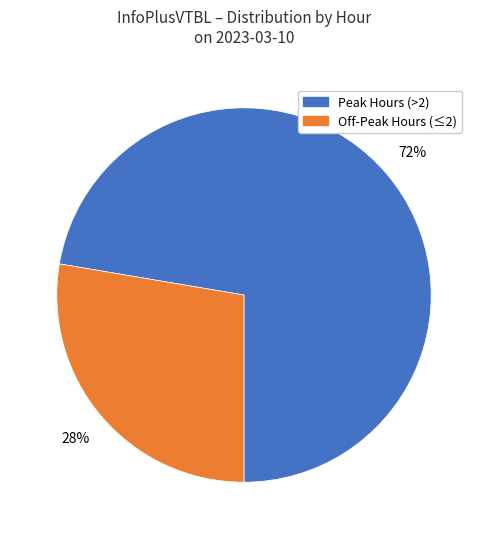

Rank the categories by value from lowest to highest.

Off-Peak Hours (≤2), Peak Hours (>2)